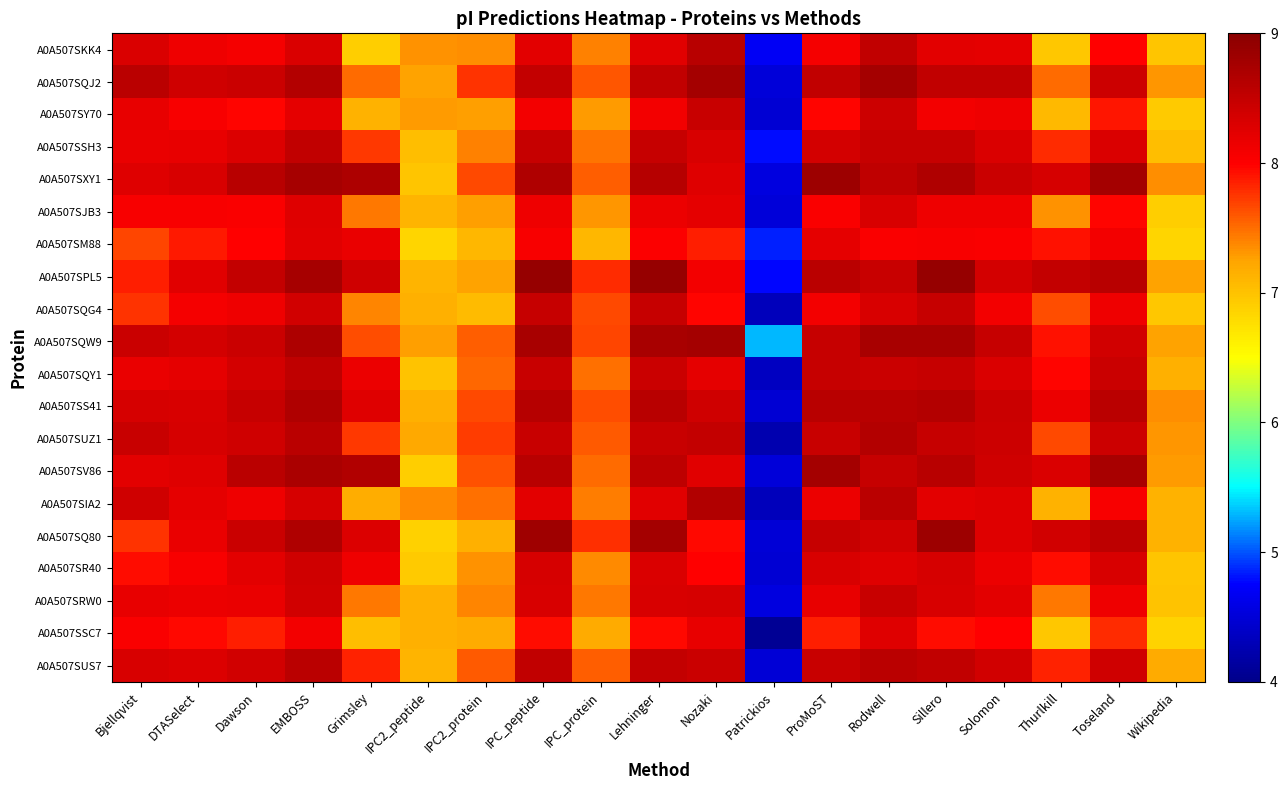

At Wikipedia, list the series in order from largest to smallest.

A0A507SXY1, A0A507SS41, A0A507SQJ2, A0A507SUZ1, A0A507SV86, A0A507SPL5, A0A507SQW9, A0A507SUS7, A0A507SQY1, A0A507SQ80, A0A507SIA2, A0A507SSH3, A0A507SRW0, A0A507SR40, A0A507SKK4, A0A507SQG4, A0A507SY70, A0A507SJB3, A0A507SSC7, A0A507SM88